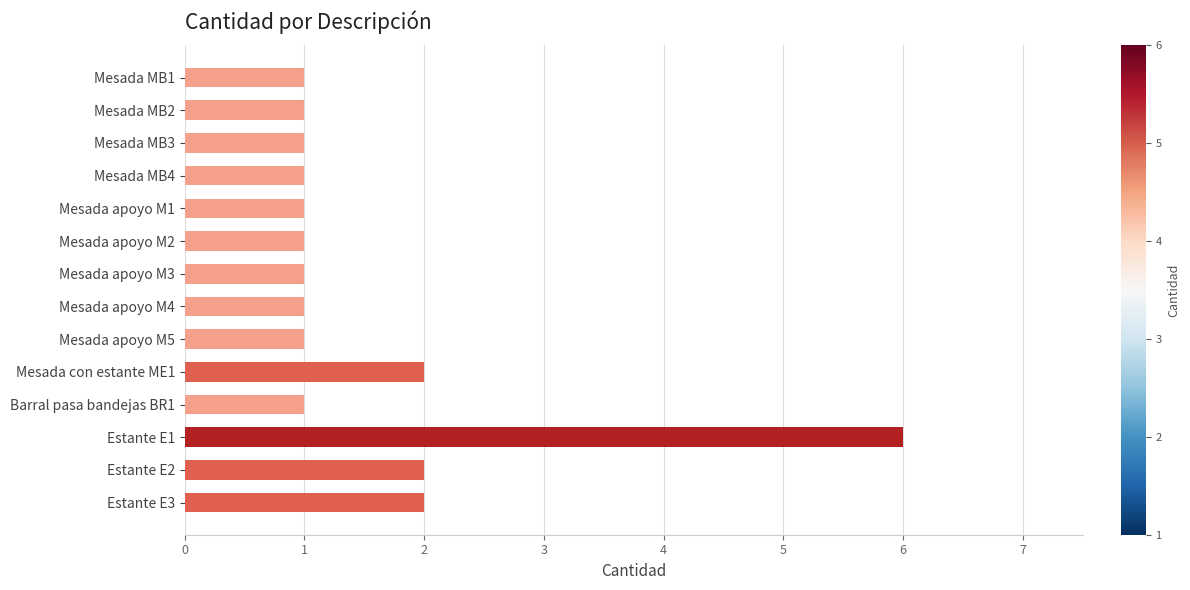

What is the difference between the maximum and minimum values?

5